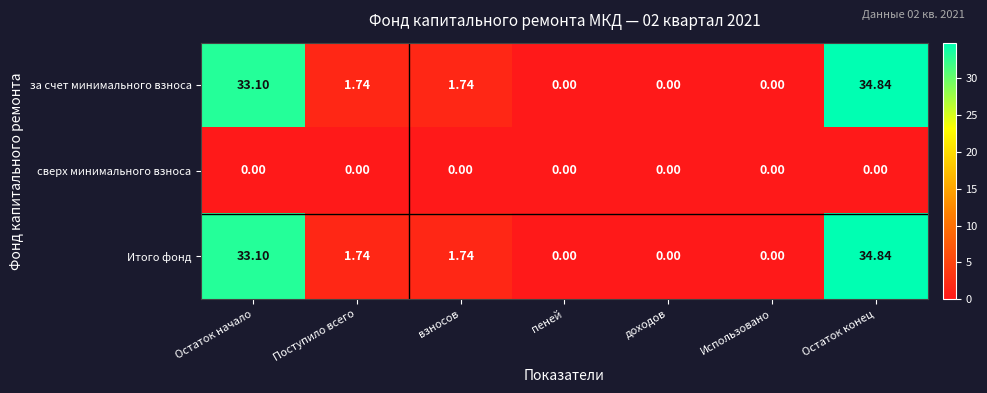

At which category is the sum across all series the highest?

Остаток конец